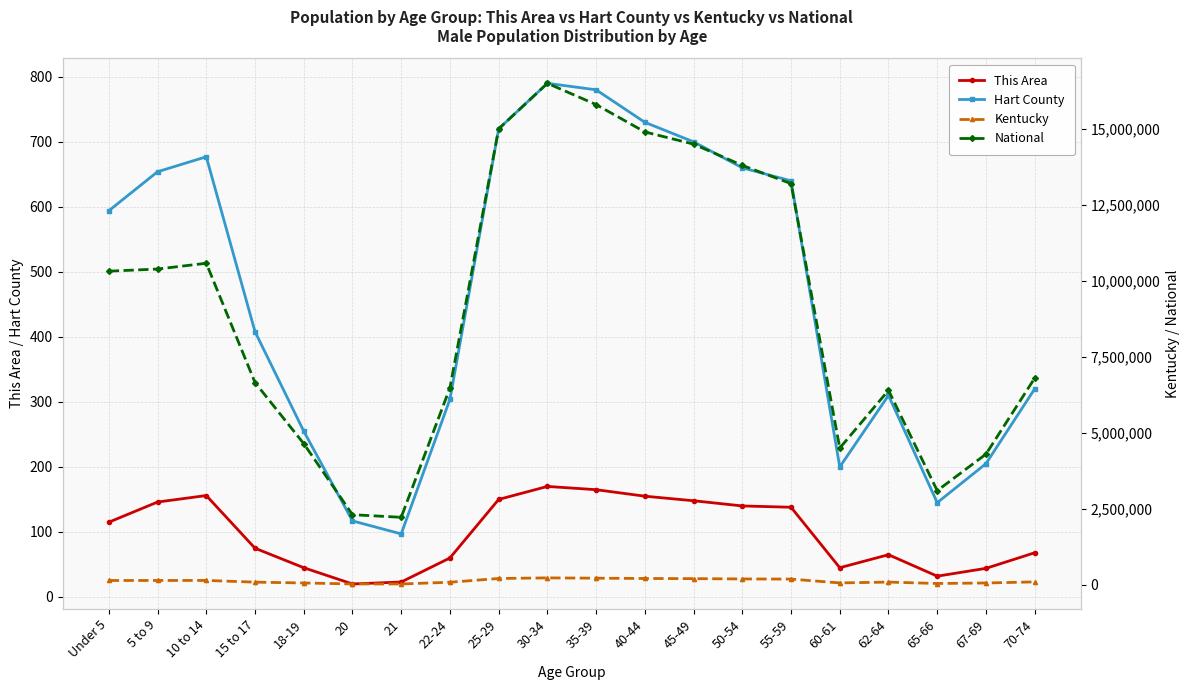

What is the approximate value of Hart County at 65-66?

145